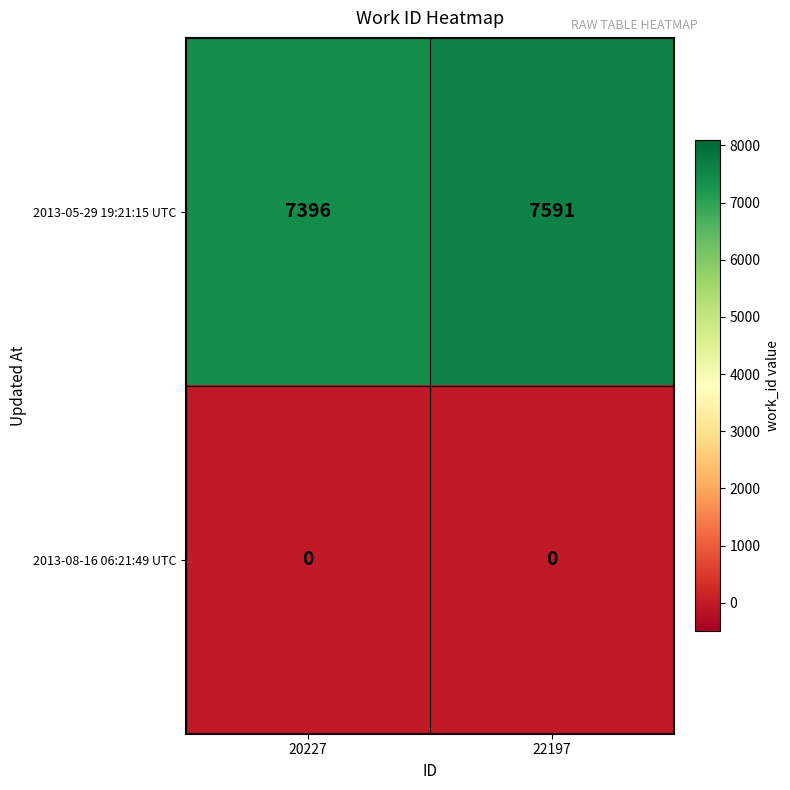

Rank the series by their maximum value, from highest to lowest.

2013-05-29 19:21:15 UTC, 2013-08-16 06:21:49 UTC